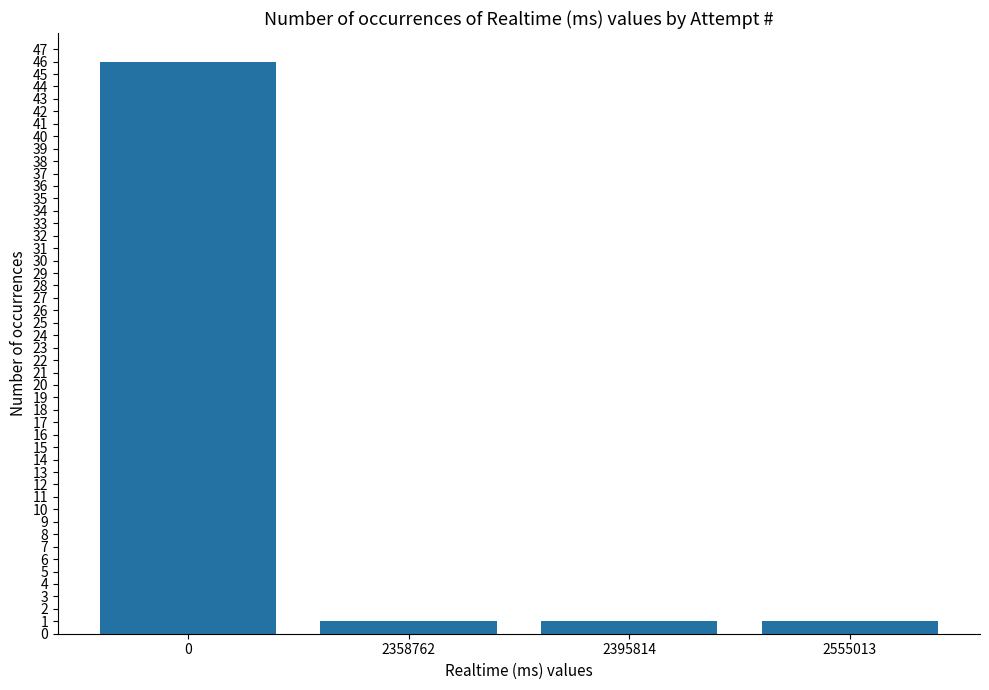

What is the sum of all values?

49